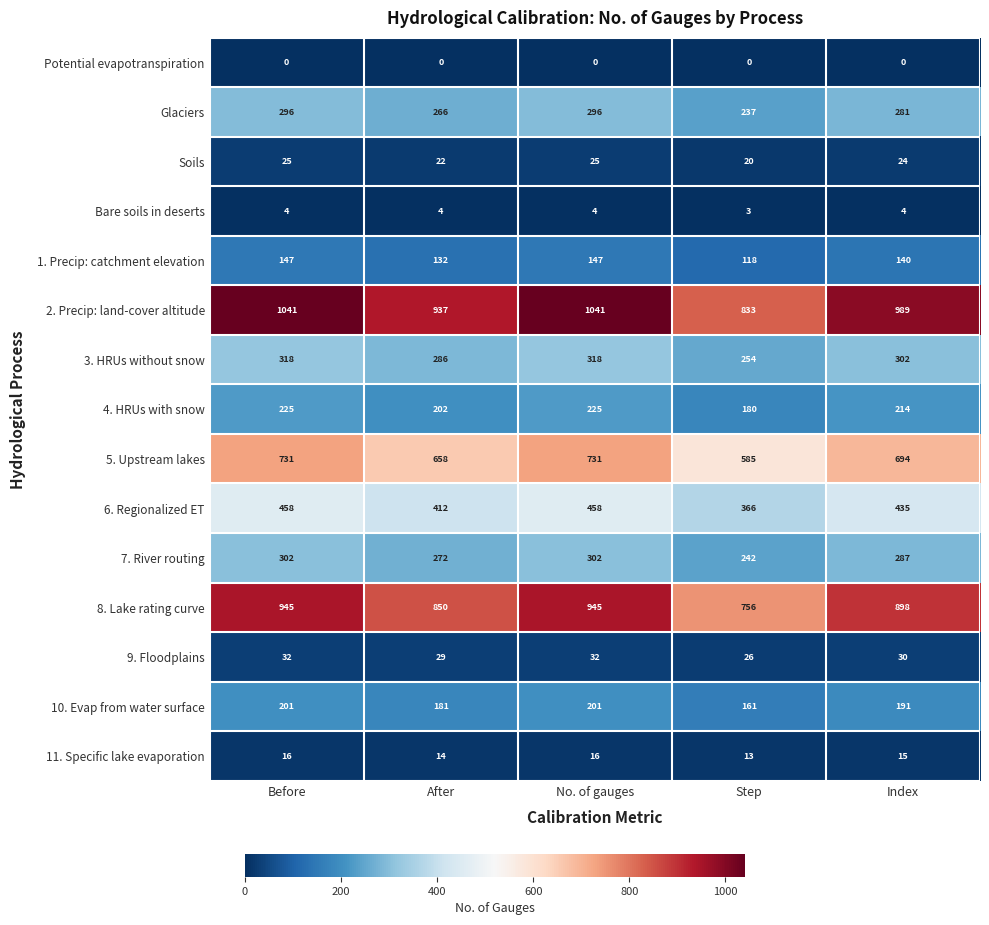

What is the difference between the 6. Regionalized ET values at Step and No. of gauges?

92